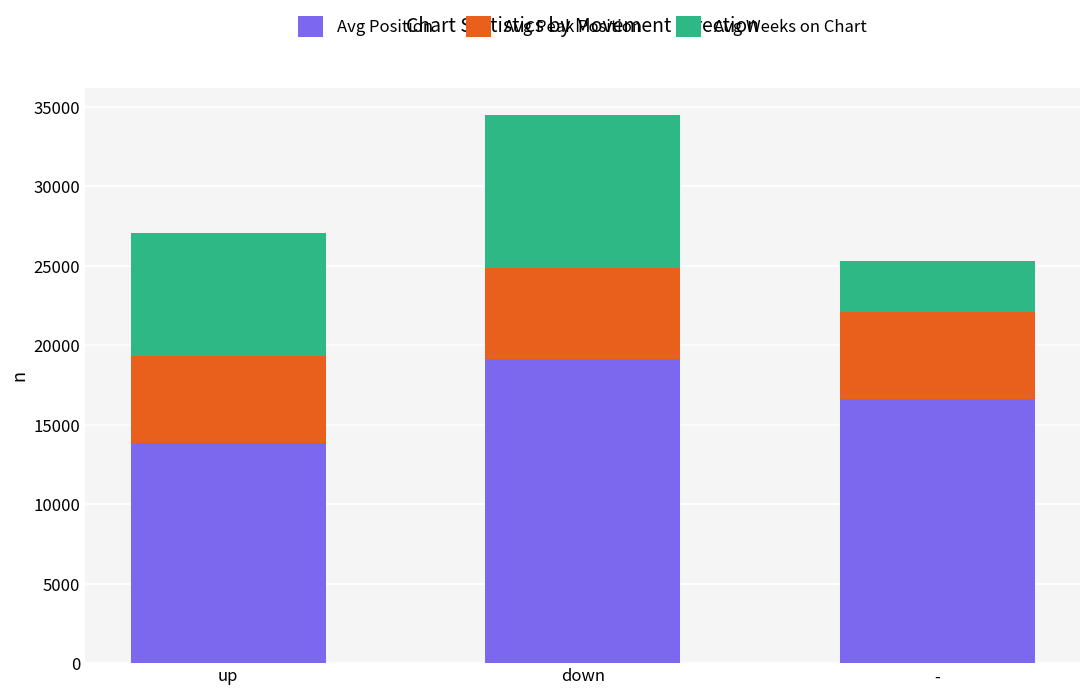

The Avg Position series shows 23657.4 at up. True or false?

False